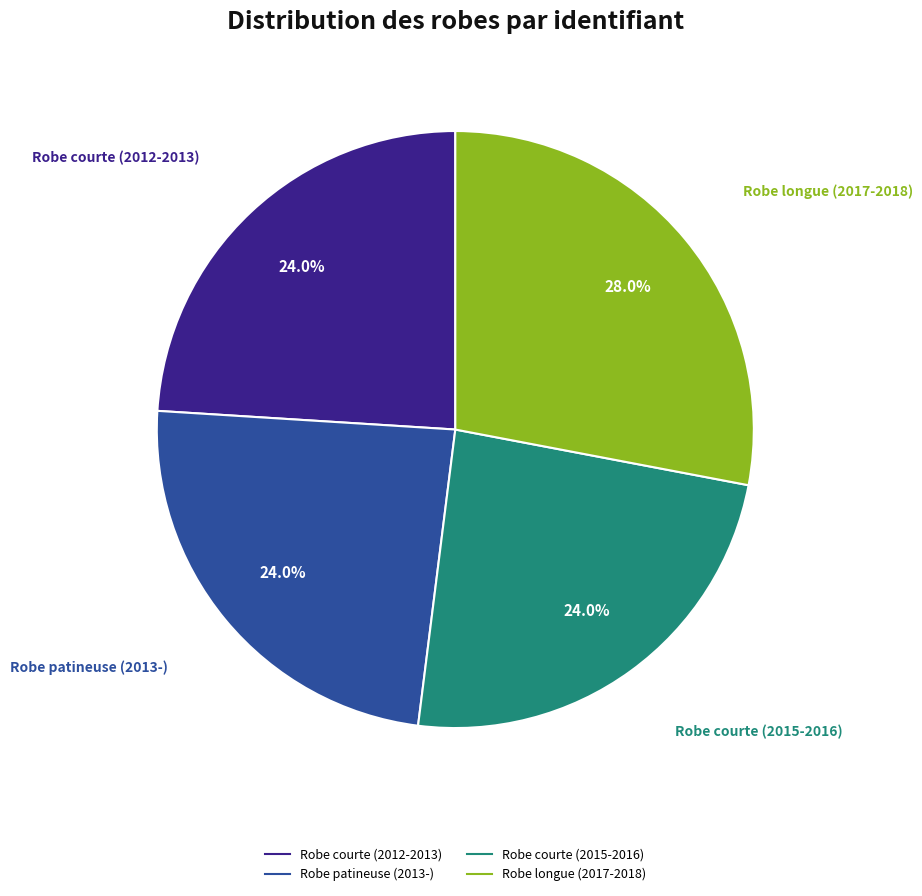

To the nearest percent, what percentage of the pie is Robe courte (2015-2016)?

24%